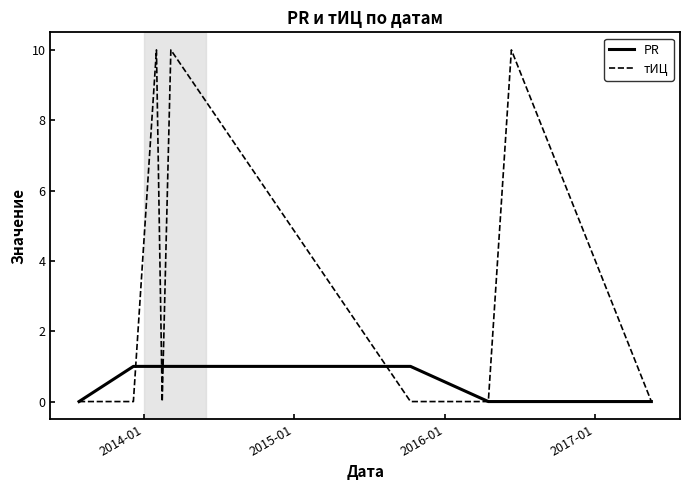

Rank the series by their average value, from lowest to highest.

PR, тИЦ